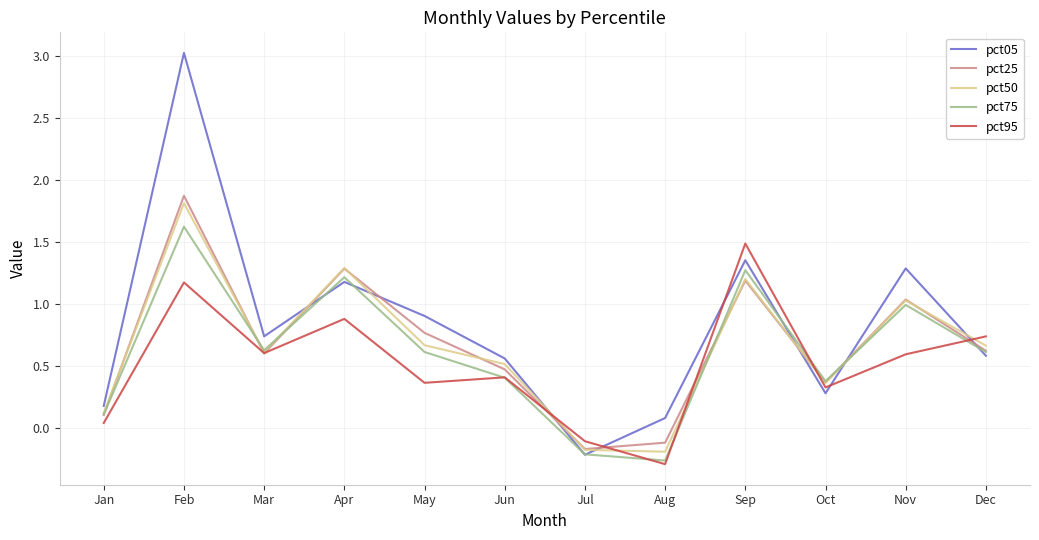

Does the chart have visible grid lines?

Yes